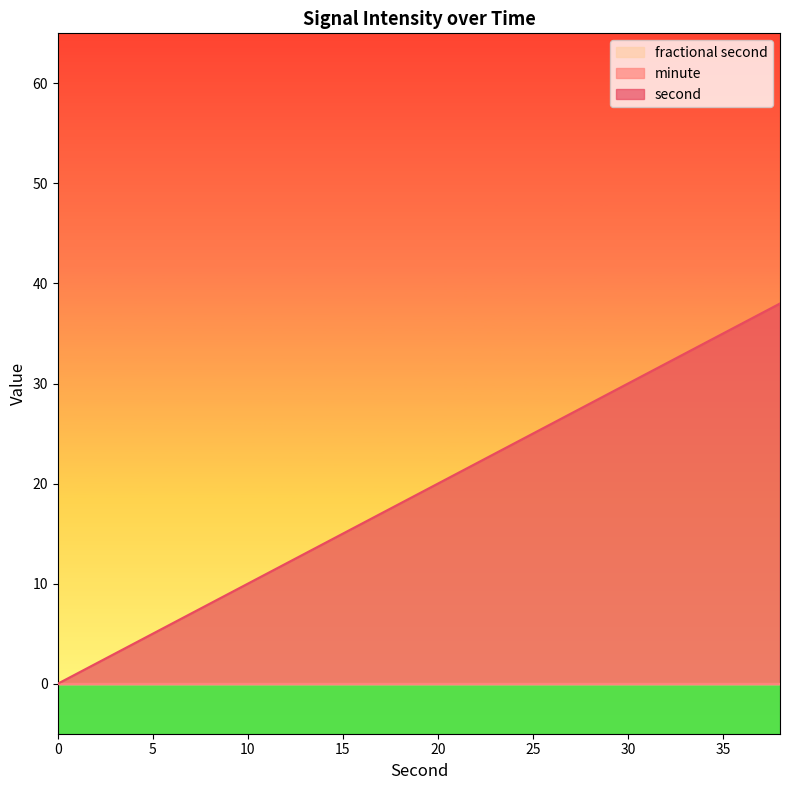

How many lines are shown in the chart?

3